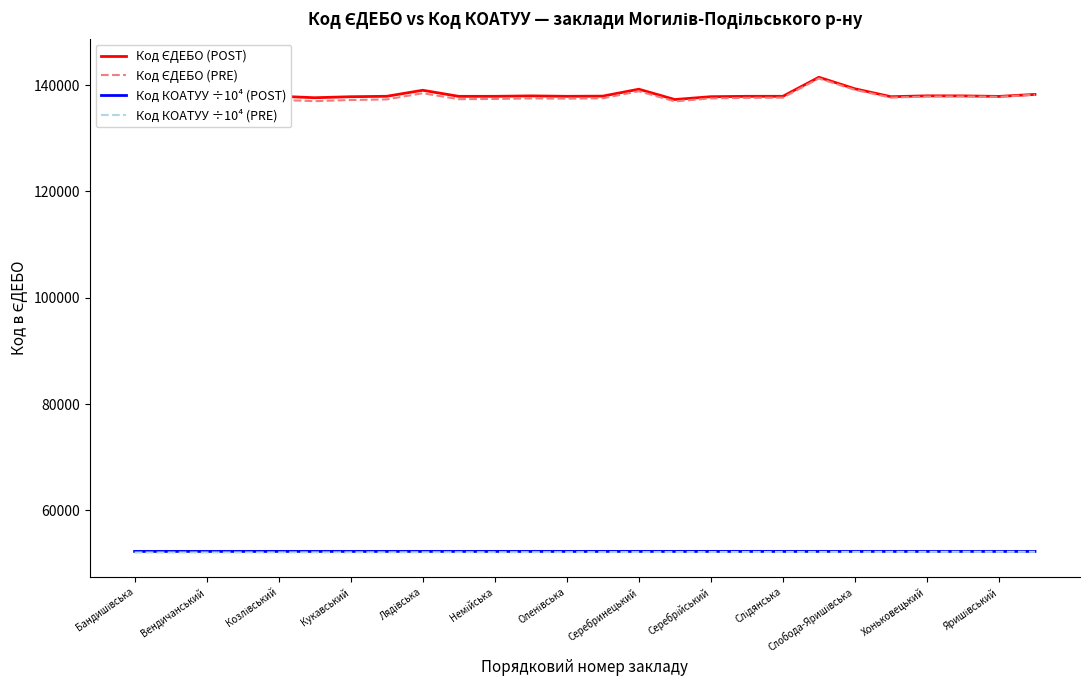

What is the difference between the highest and lowest values at Бандишівська?

88548.9